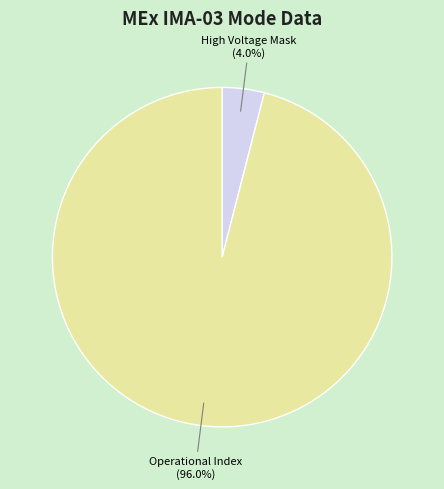

Which slice is the largest?

Operational Index